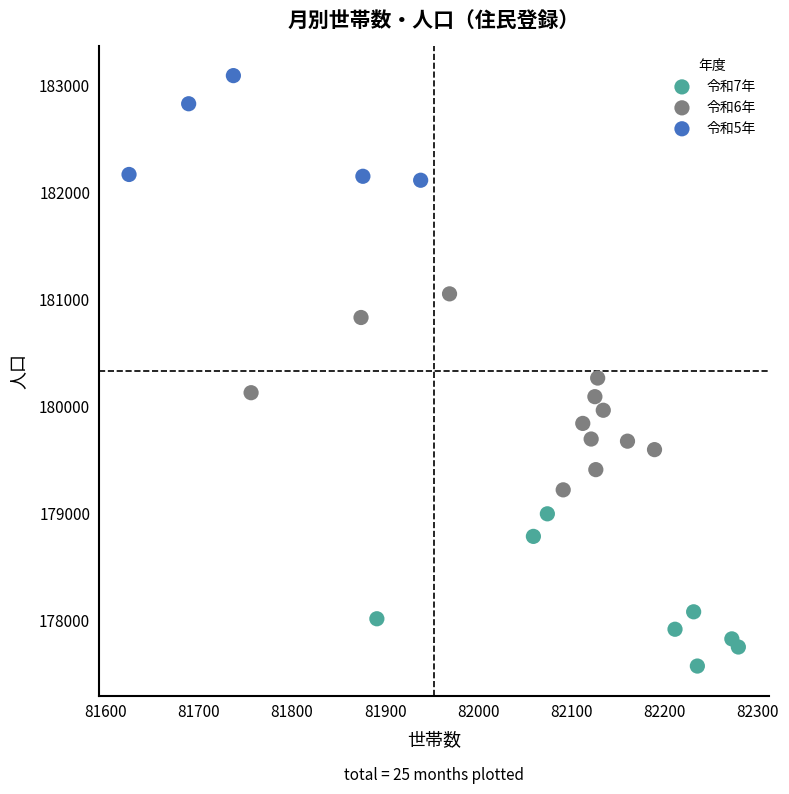

Which series contains the lowest Y value?

令和7年